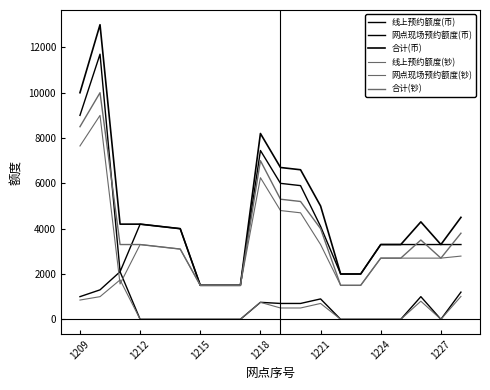

How many lines are shown in the chart?

6